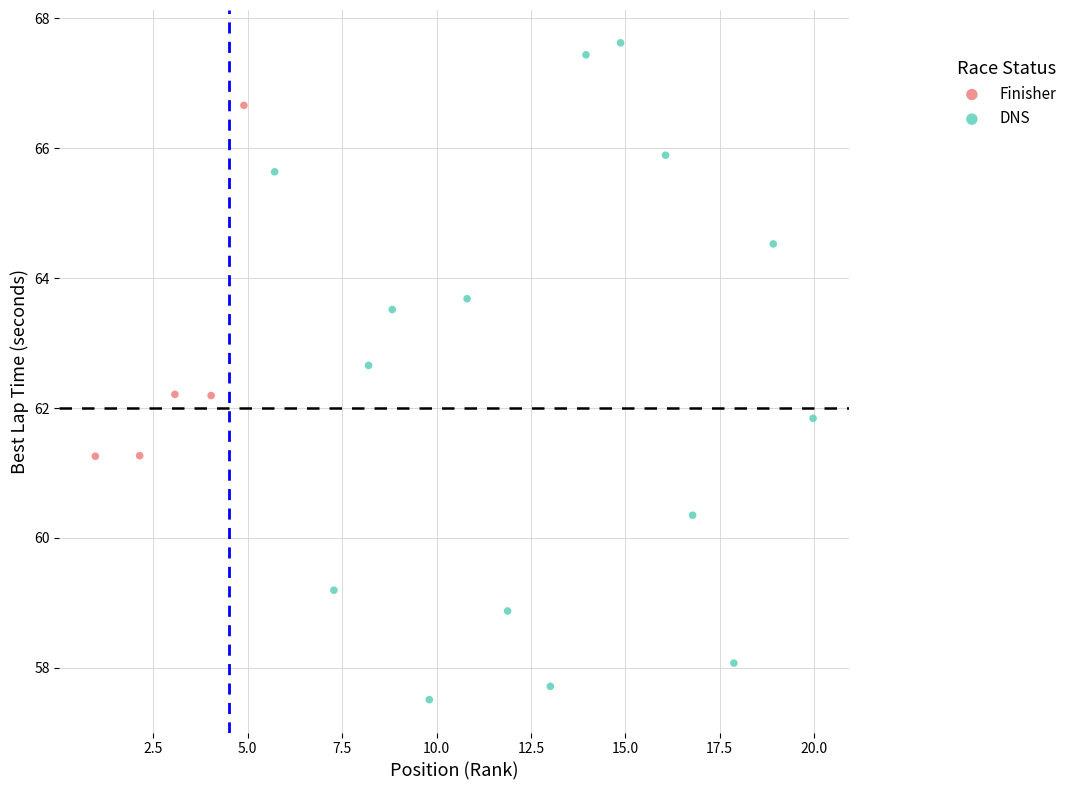

Which series contains the highest Y value?

DNS